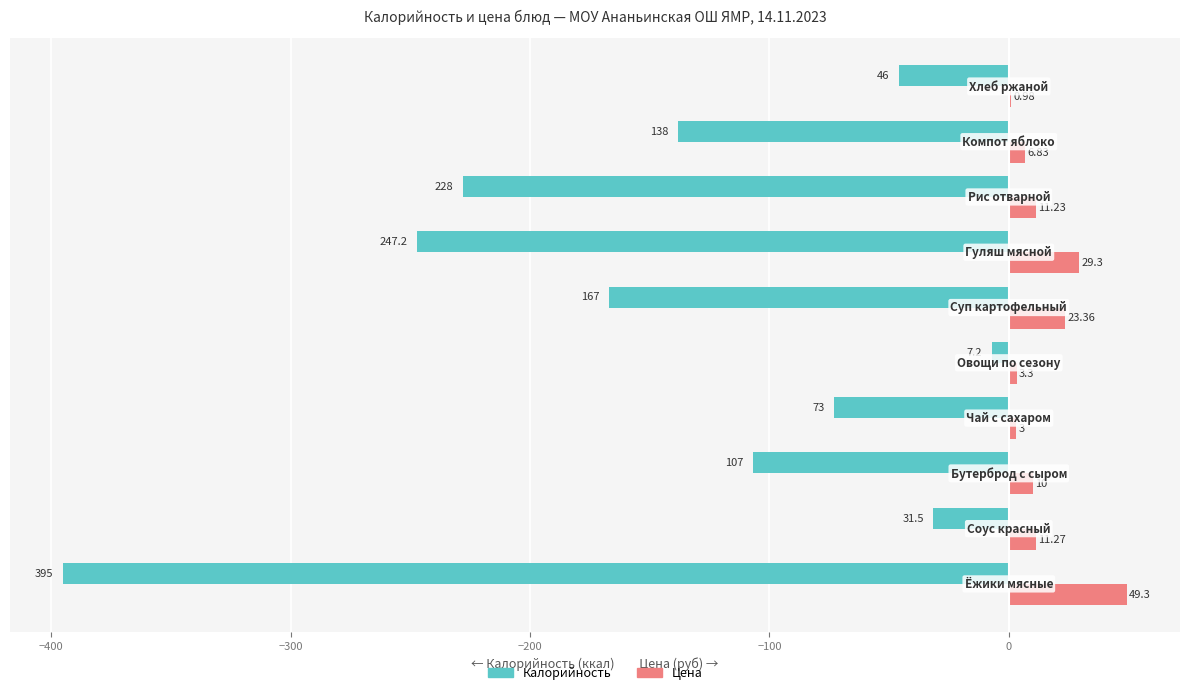

Which series has the largest total across all categories?

Цена